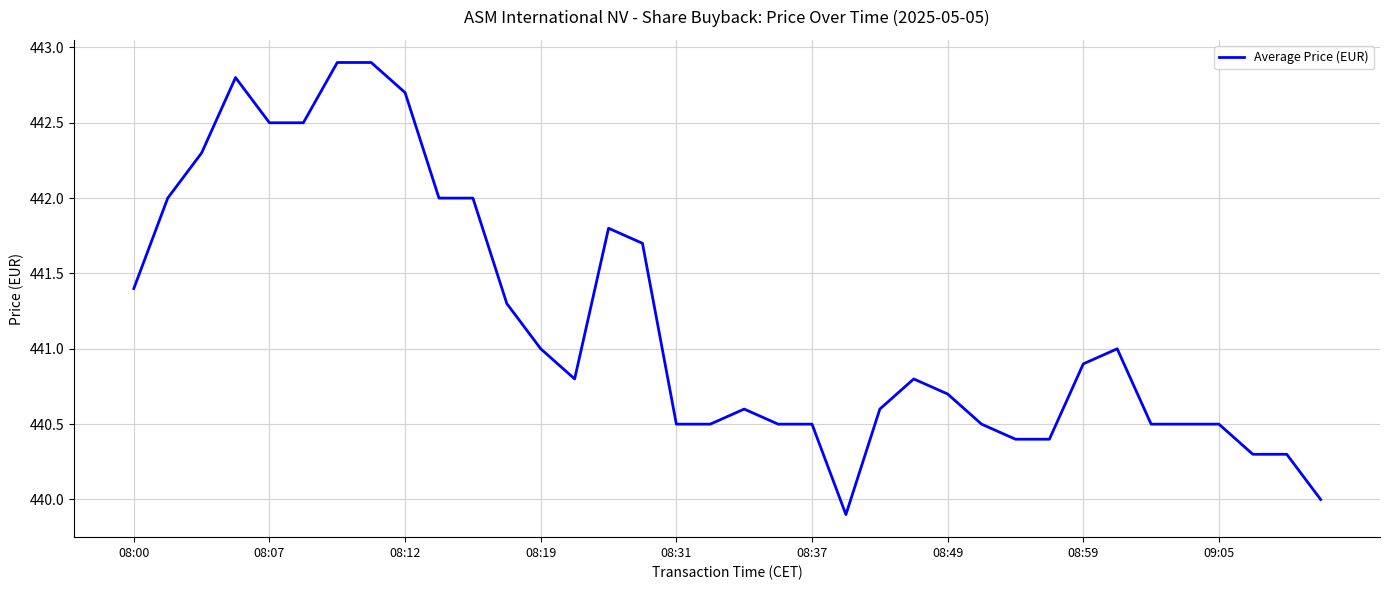

What is the difference between the maximum and minimum values?

3.0